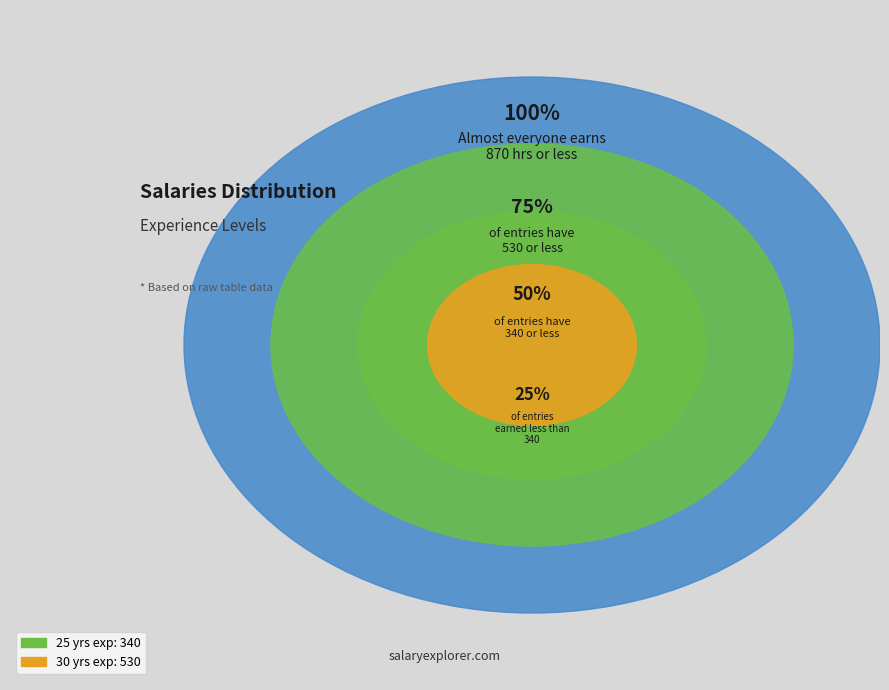

To the nearest percent, what is the difference between the 30 and 25 slice percentages?

22%